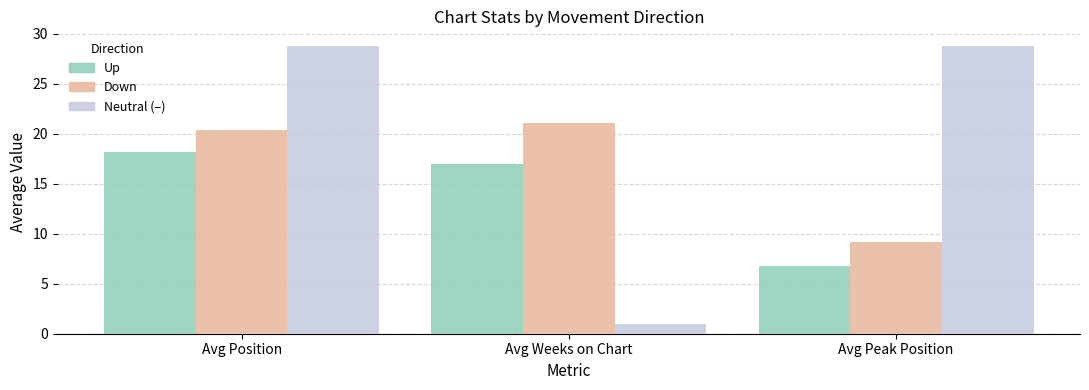

Does the chart contain any negative values?

No